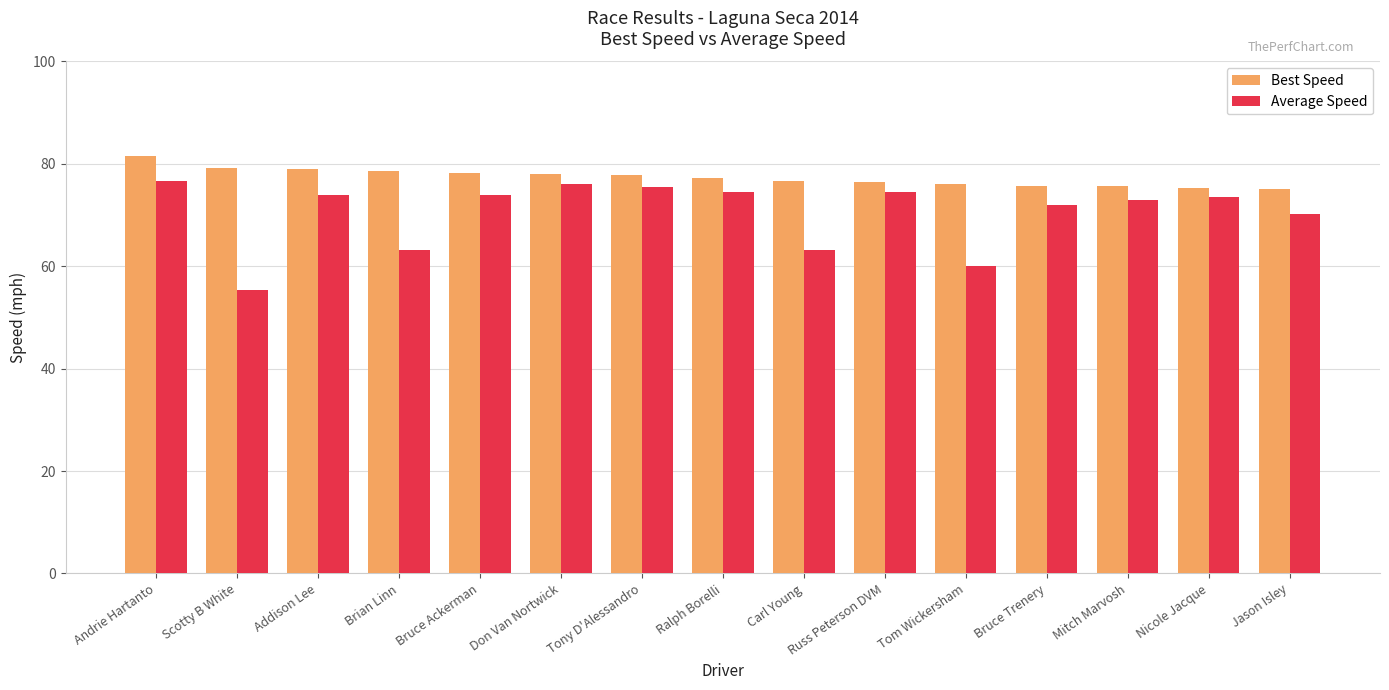

How many bars are there in total?

30